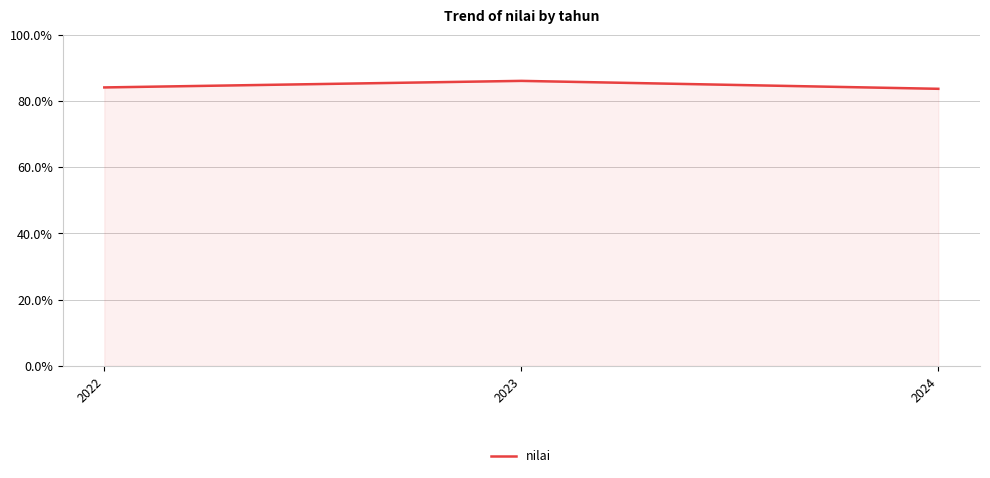

How many values are below 84?

1